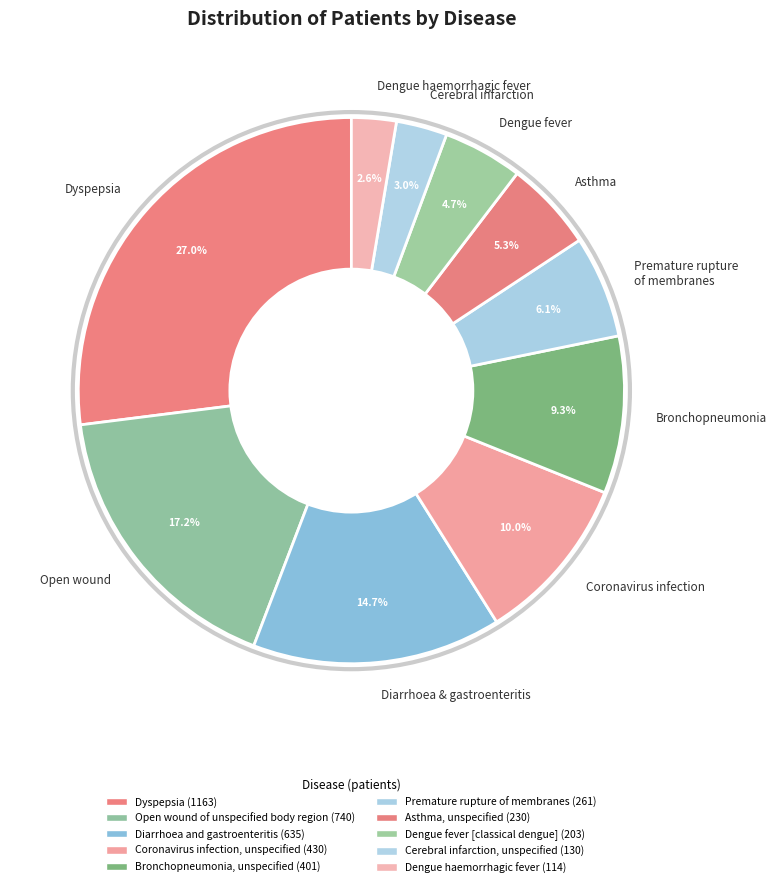

Is there any slice that represents more than half of the pie?

No